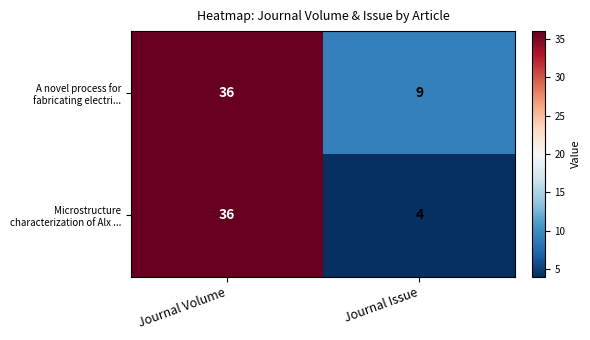

What is the greatest value displayed?

36